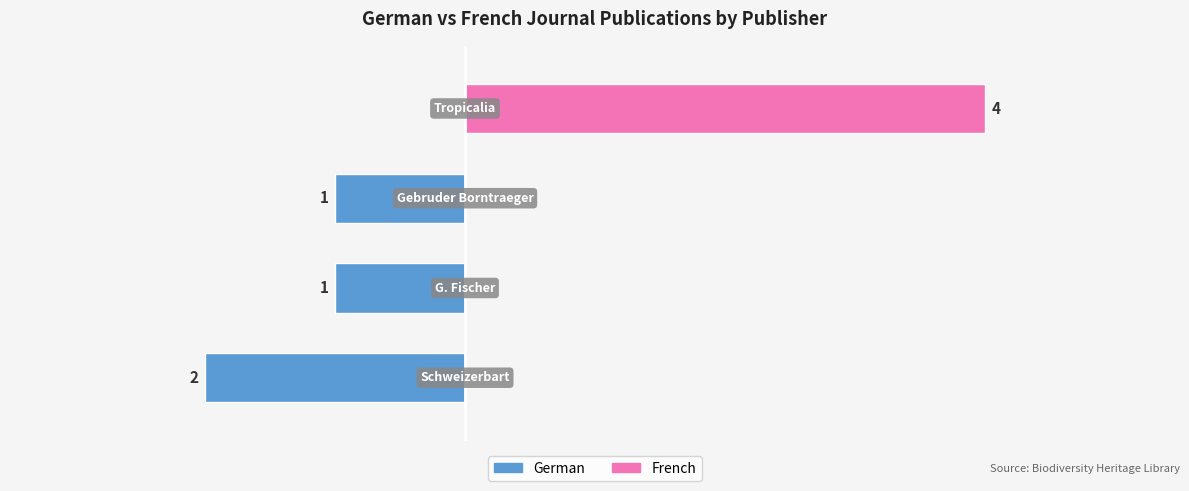

How many values in the German series are below -1?

1